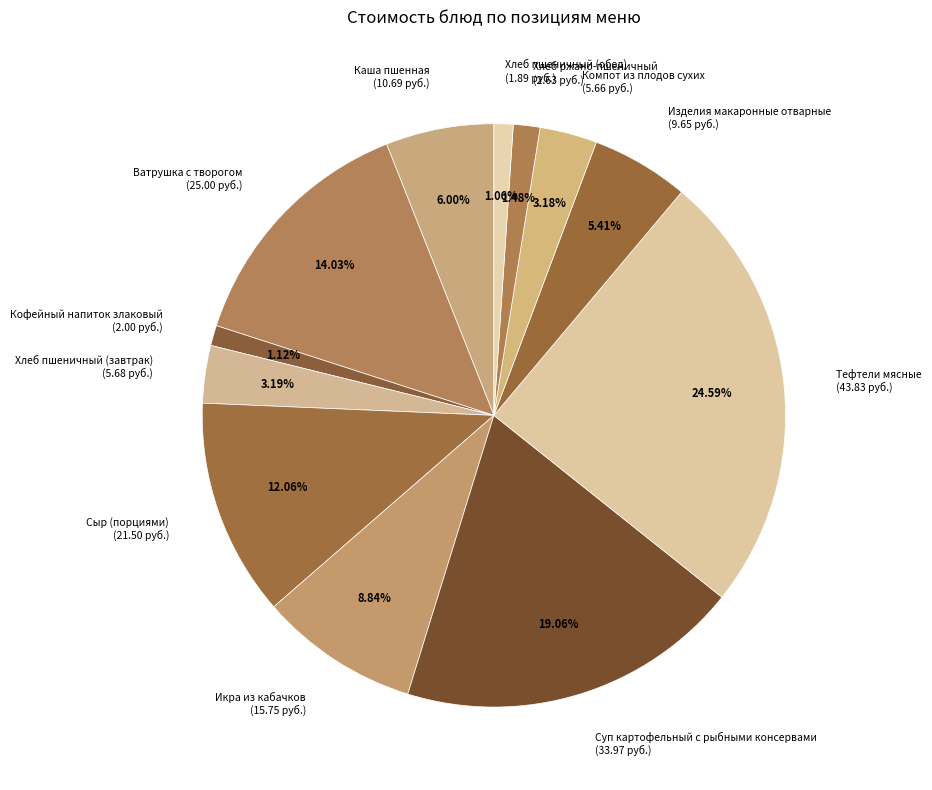

Do Ватрушка с творогом and Хлеб пшеничный (завтрак) together represent more than half of the pie?

No